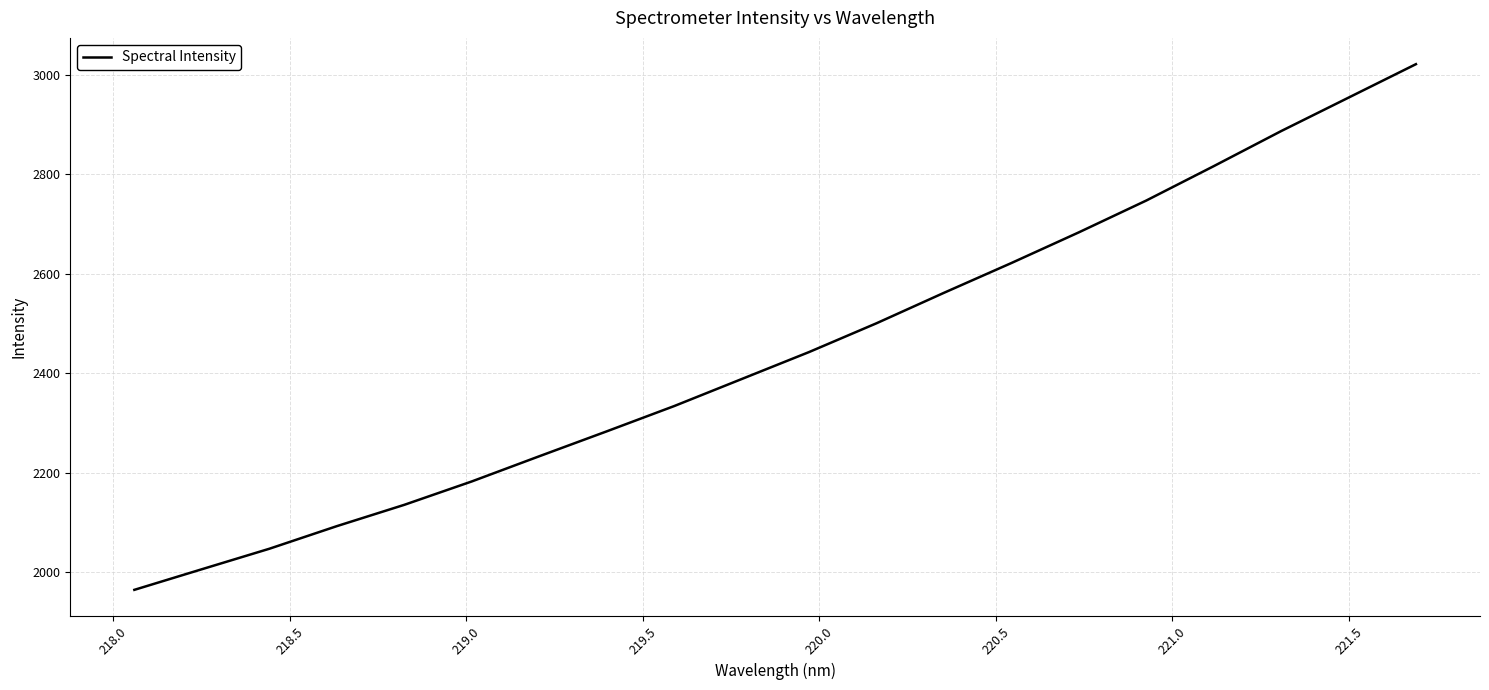

What is the minimum value shown in the chart?

1964.6